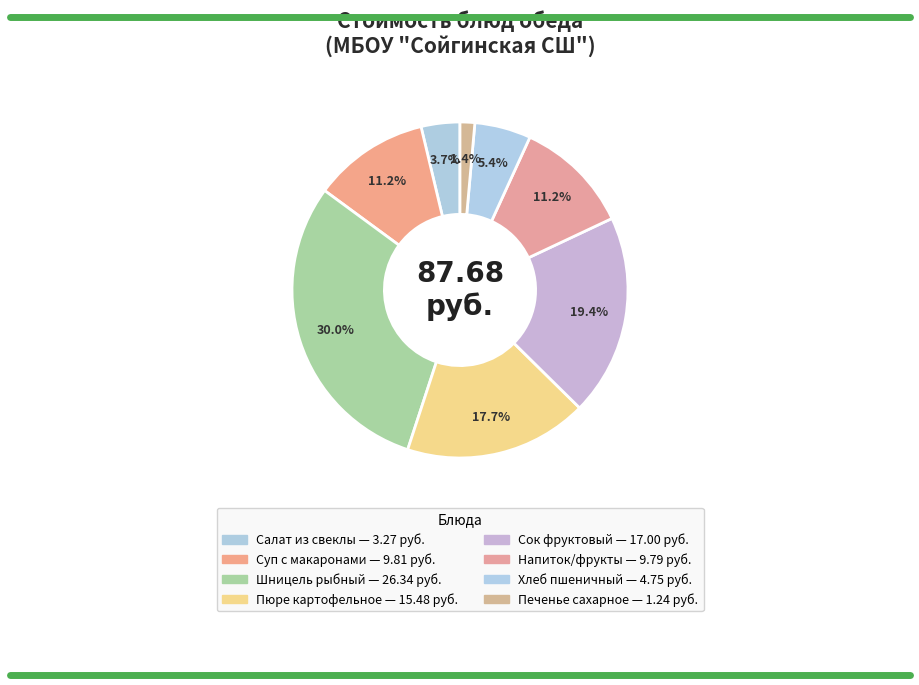

The Пюре картофельное slice represents 18% of the pie. True or false?

True